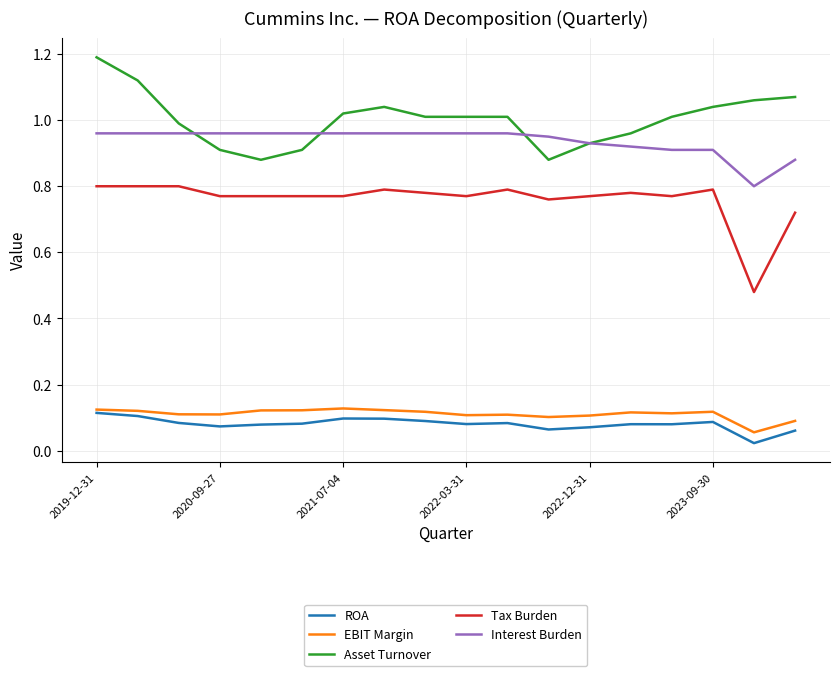

What is the maximum value shown in the chart?

1.2